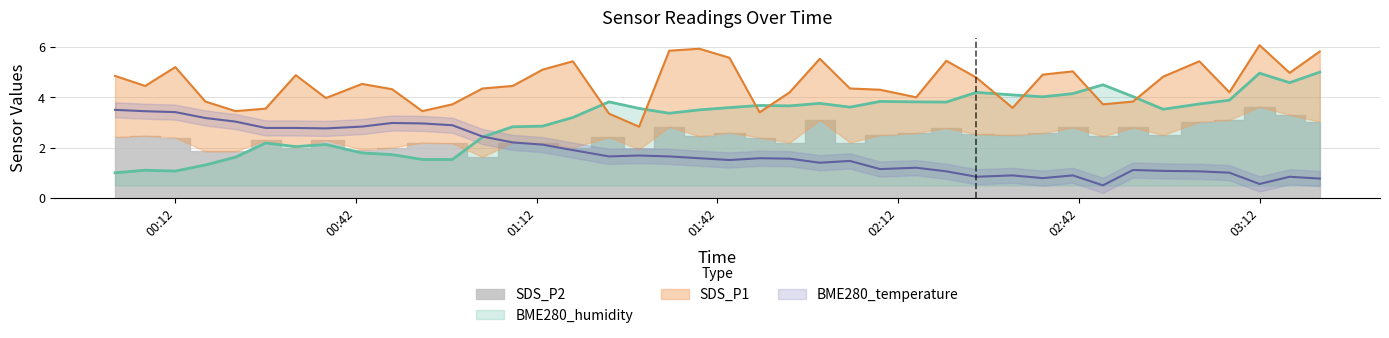

True or false: BME280_humidity has a value of 5.8 at 2023/07/04 02:41.

False